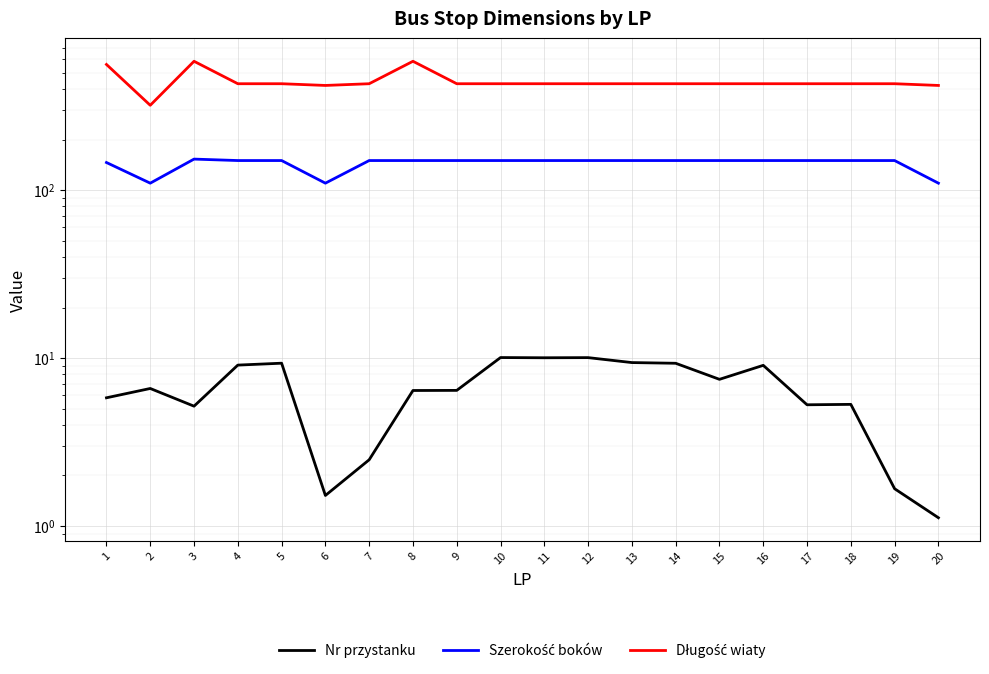

Where is Szerokość boków nearest to the value 131?

1